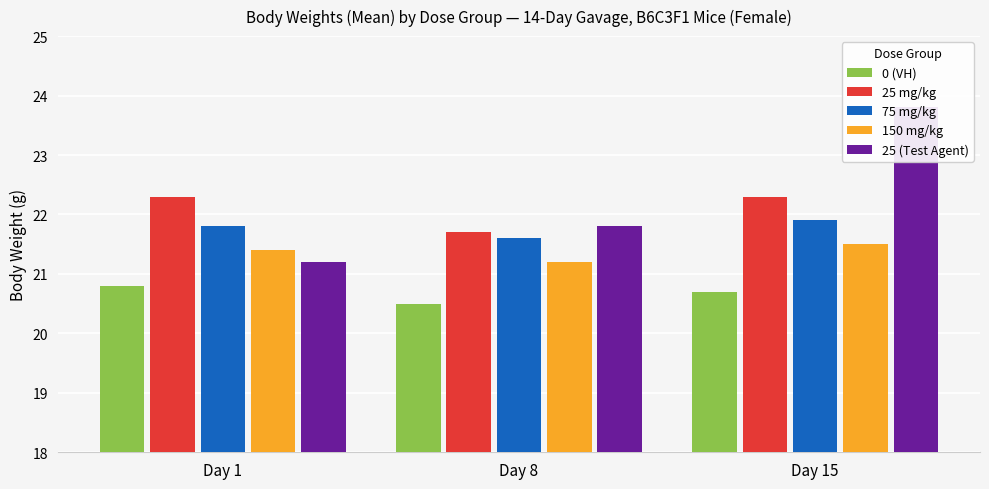

What is the difference between the maximum and minimum values in the 75 mg/kg series?

0.3